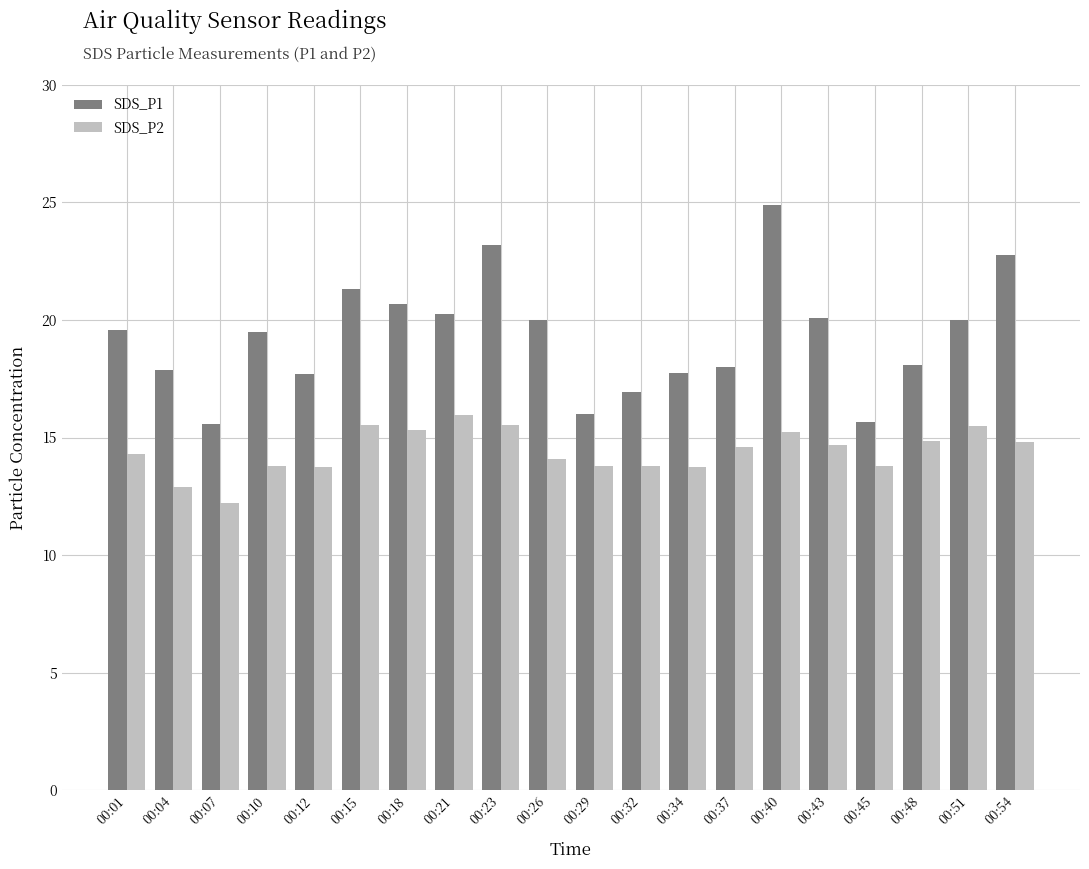

The SDS_P2 series shows 13.8 at 00:12. True or false?

True